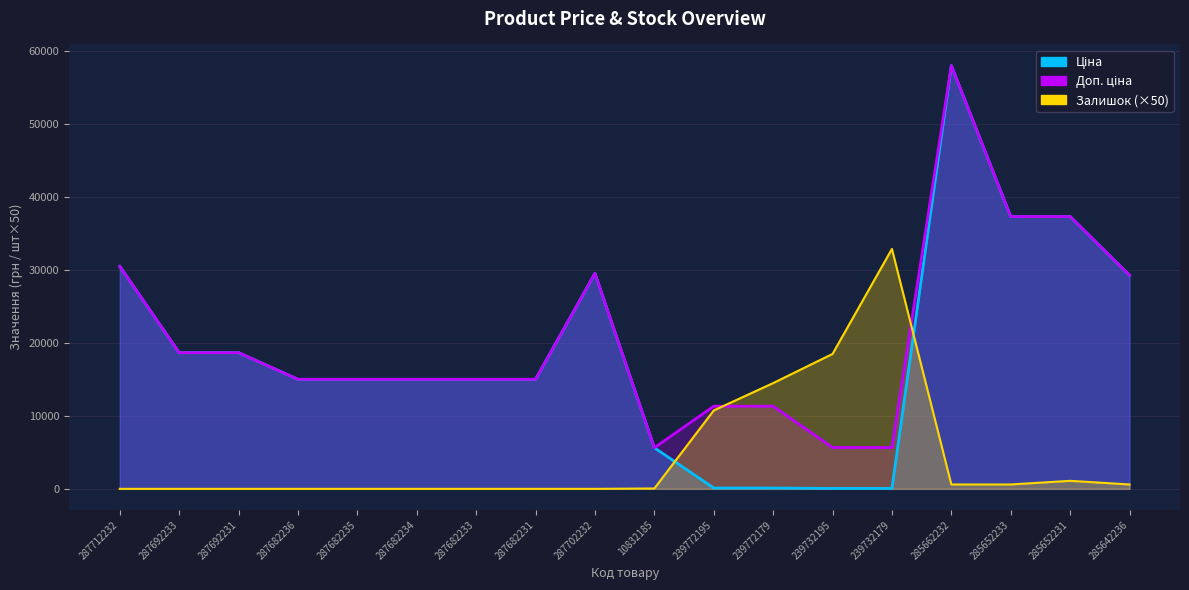

True or false: Доп. ціна has a value of 29294.9 at 285642236.

True